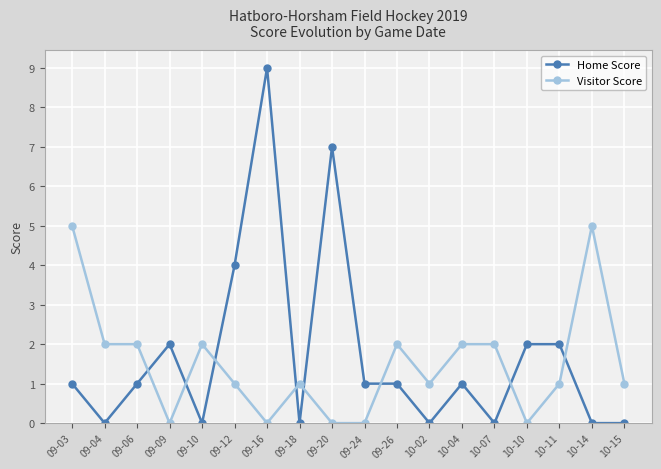

At how many categories does at least one series exceed 3?

5